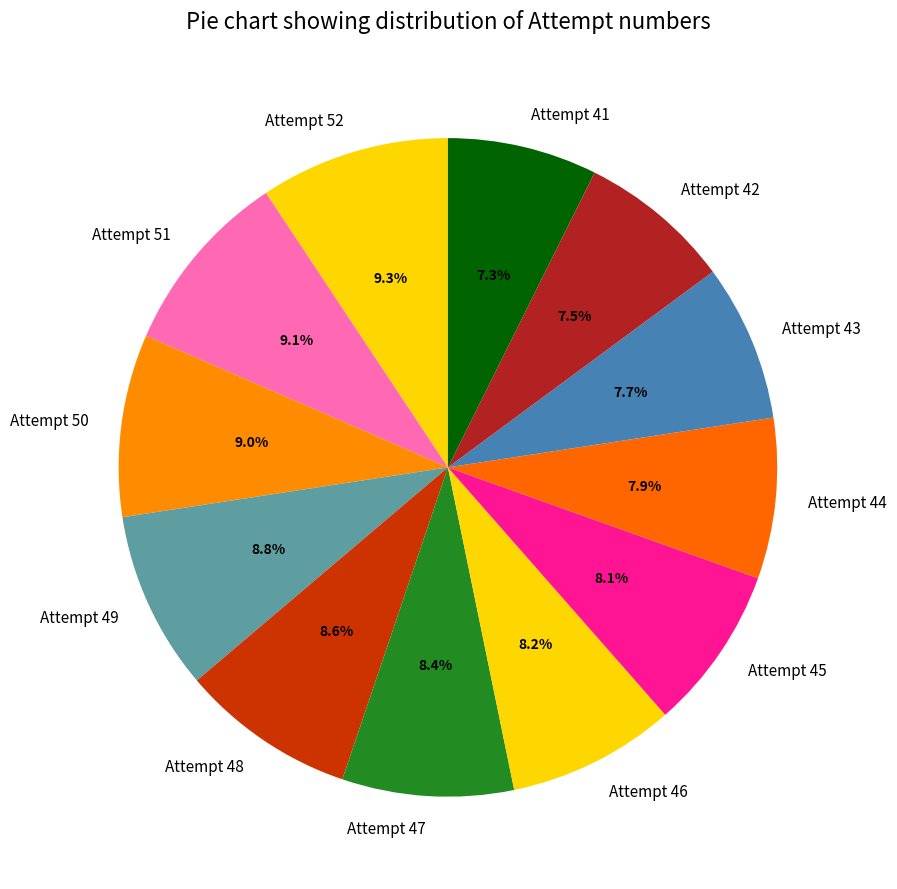

Is it true that Attempt 43 is 8% of the pie?

True